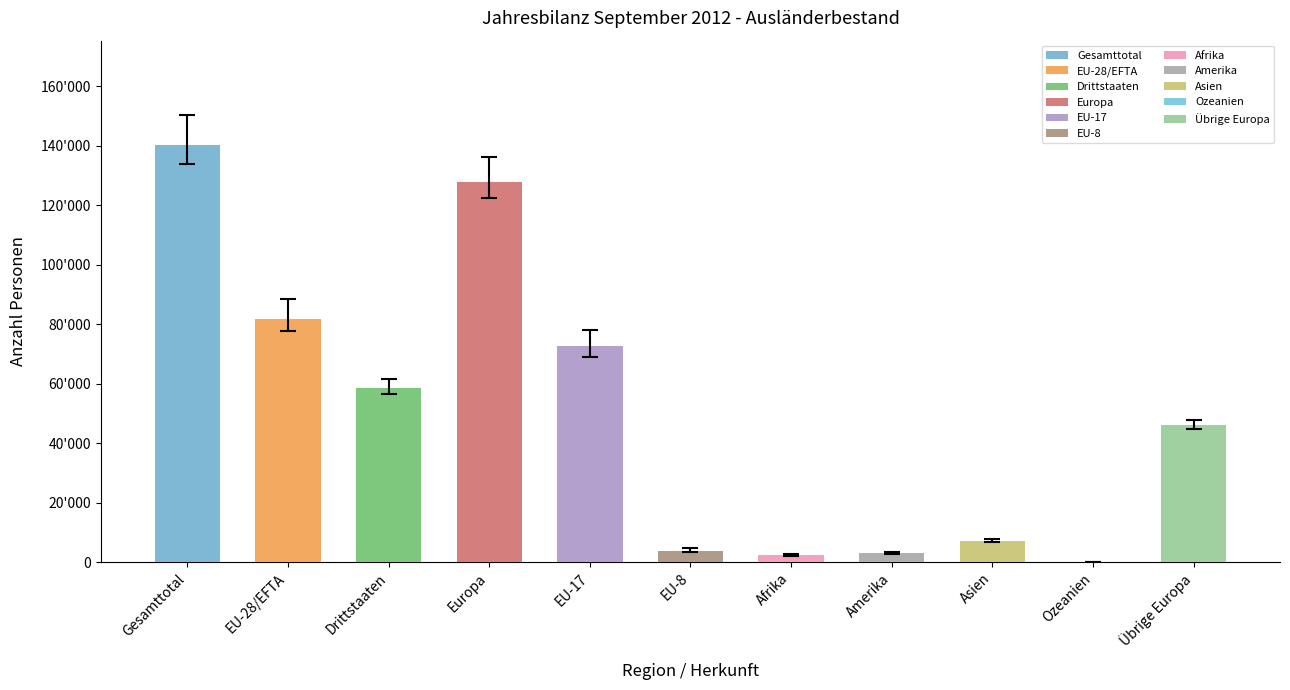

The chart shows a value of 136 at Ozeanien. True or false?

True